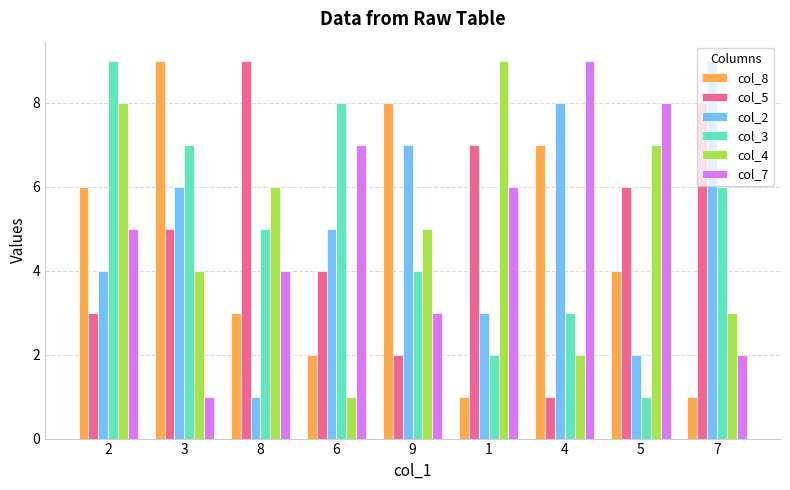

What is the difference between the second highest and minimum values in the col_4 series?

7